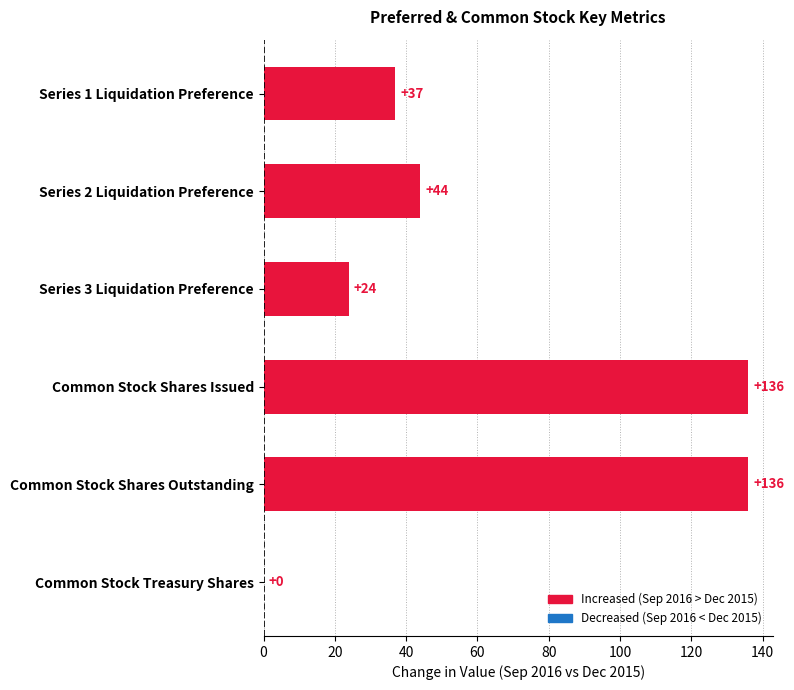

The chart shows a value of 203 at Common Stock Shares Issued. True or false?

False